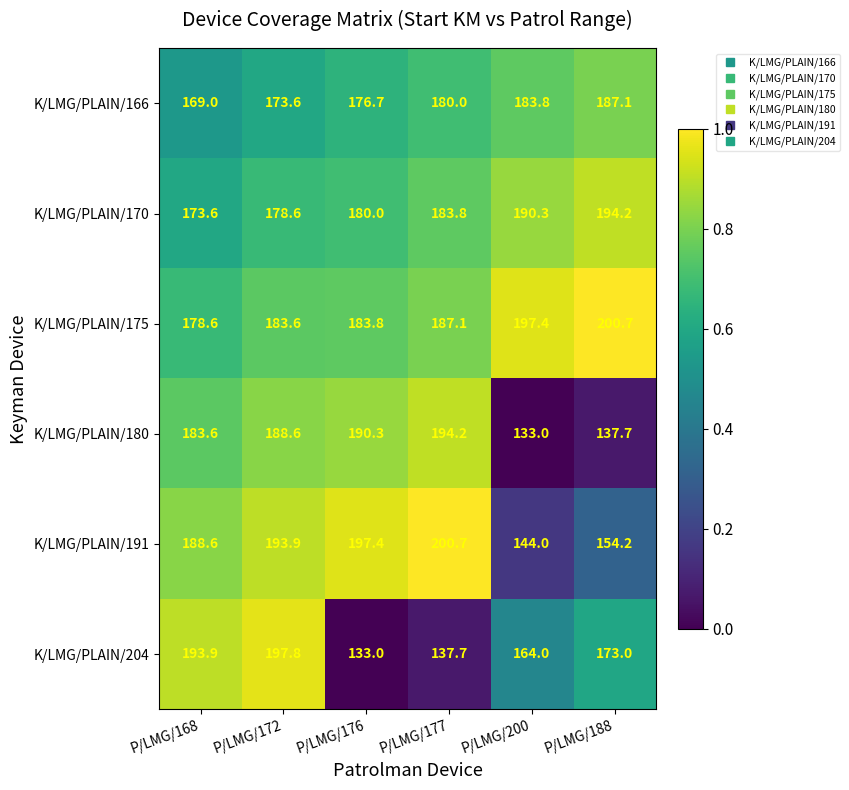

Where is K/LMG/PLAIN/175 nearest to the value 189?

P/LMG/177